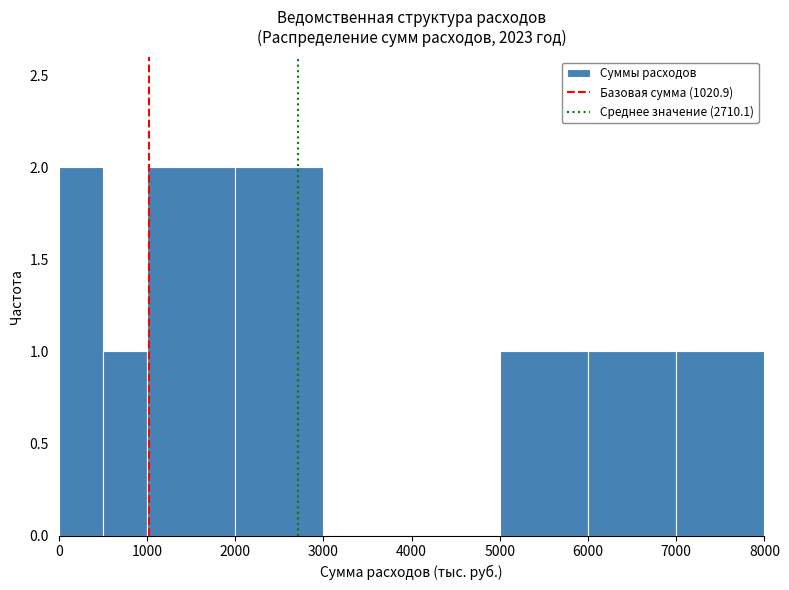

What is the height of the bar covering 6000 to 7000 on the x-axis? The values are not printed on the chart, so give them approximately, as read against the axis.

1